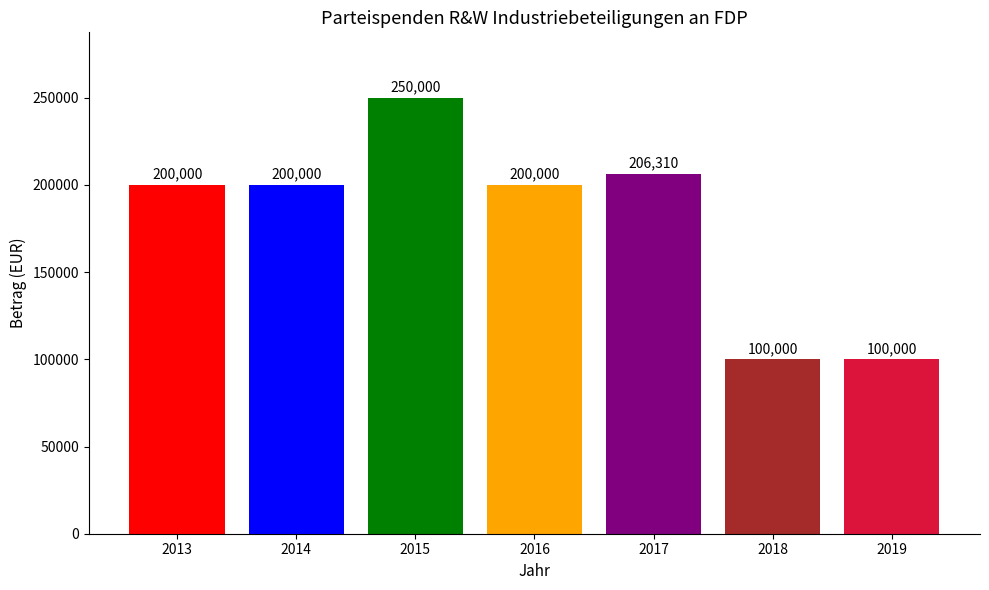

What is the average value?

179473